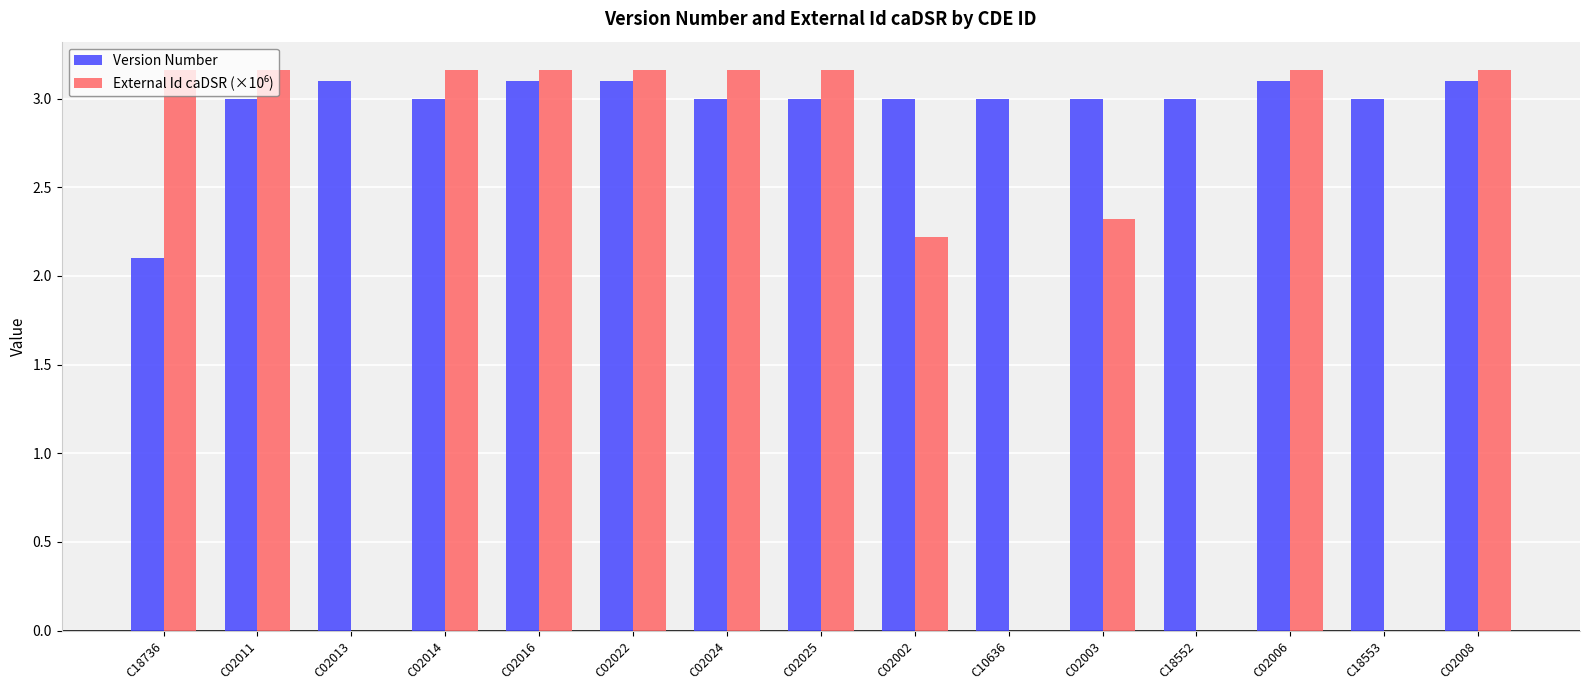

How many groups of bars are there?

15